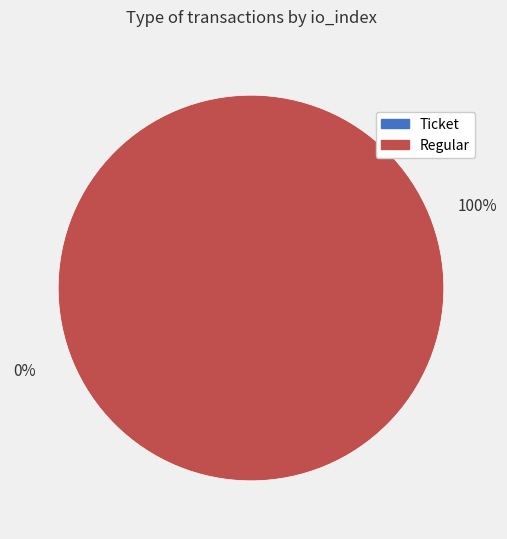

Which slice represents more than half of the pie?

Regular